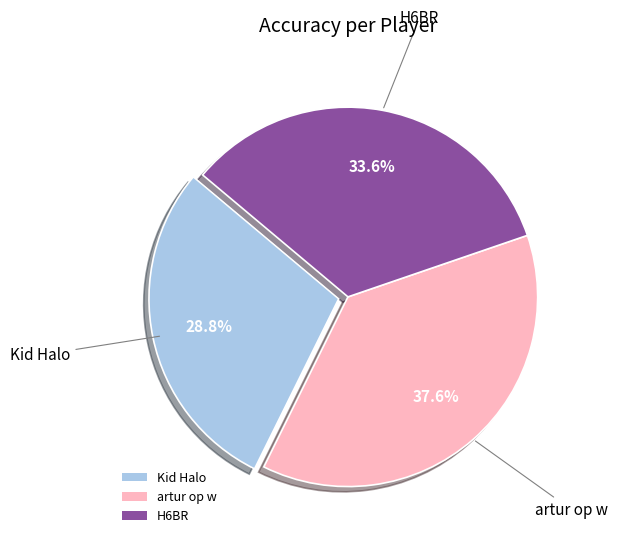

To the nearest percent, what is the average slice percentage?

33%